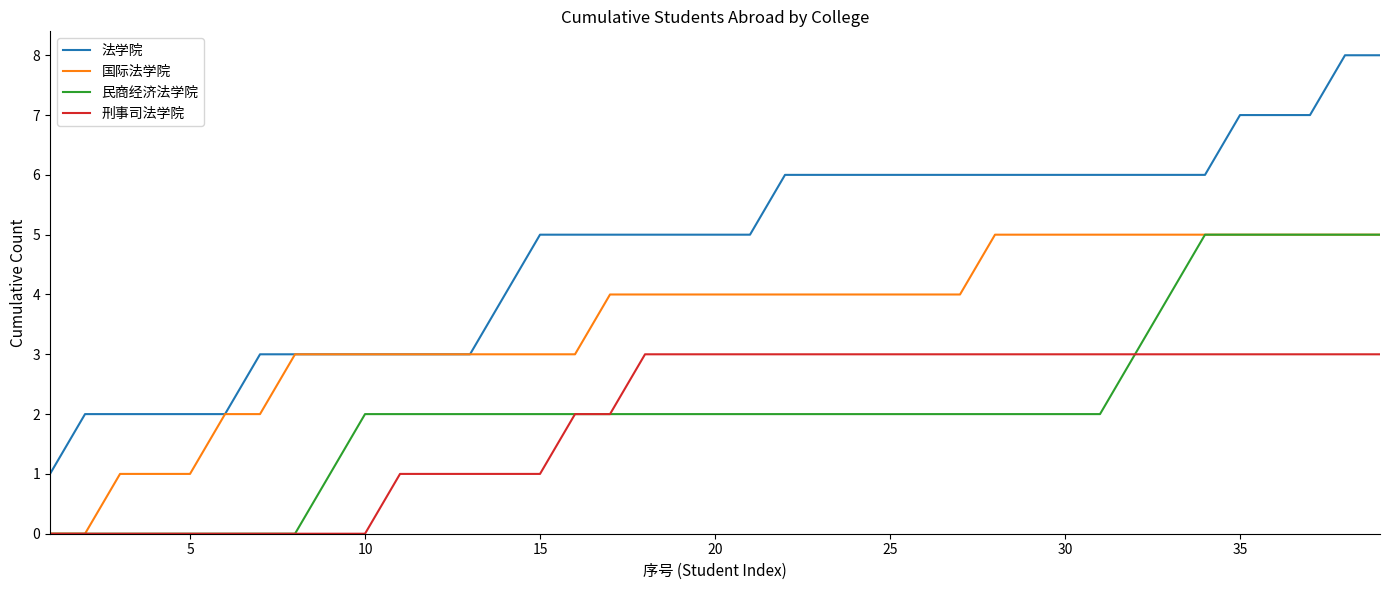

Which series has the widest spread of values?

法学院